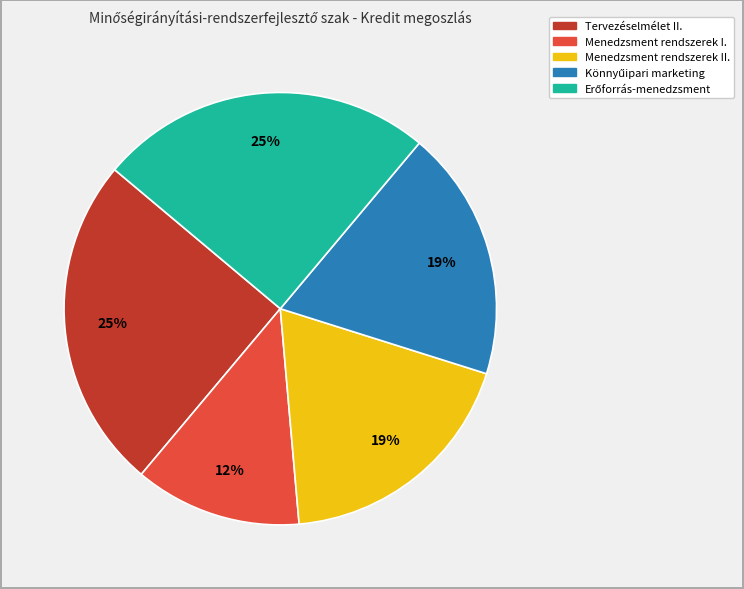

Is there a majority slice in this chart?

No